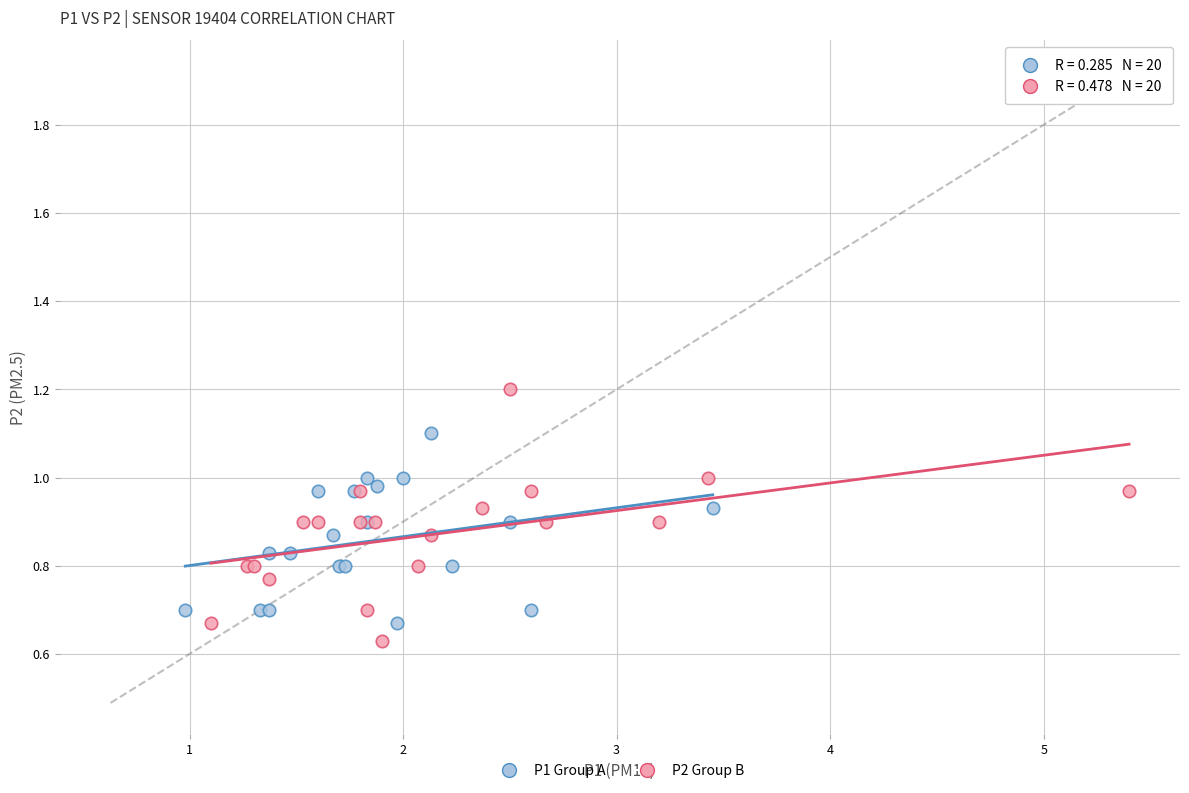

Which series has the largest Y range (max minus min)?

P2 Group B